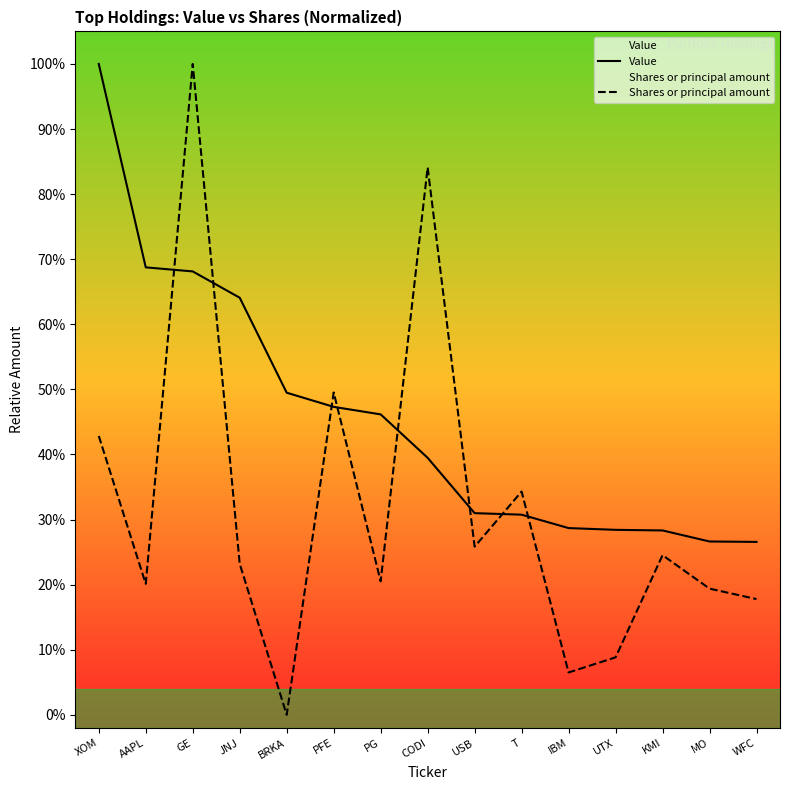

What is the approximate value of Shares or principal amount at JNJ?

0.2